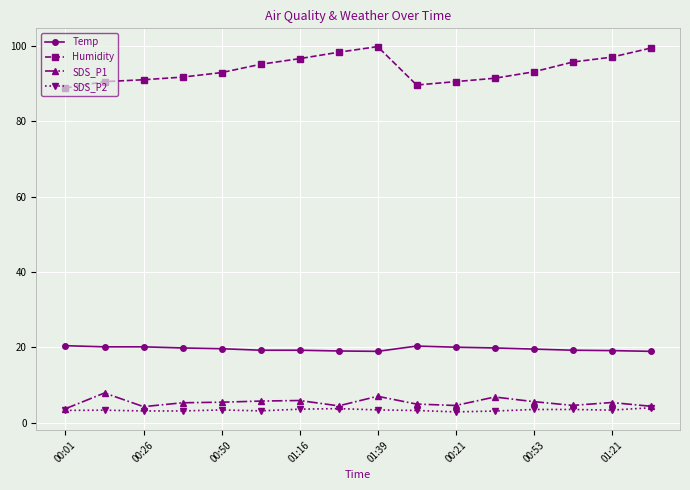

What is the difference between the second highest and second lowest values in the Temp series?

1.4